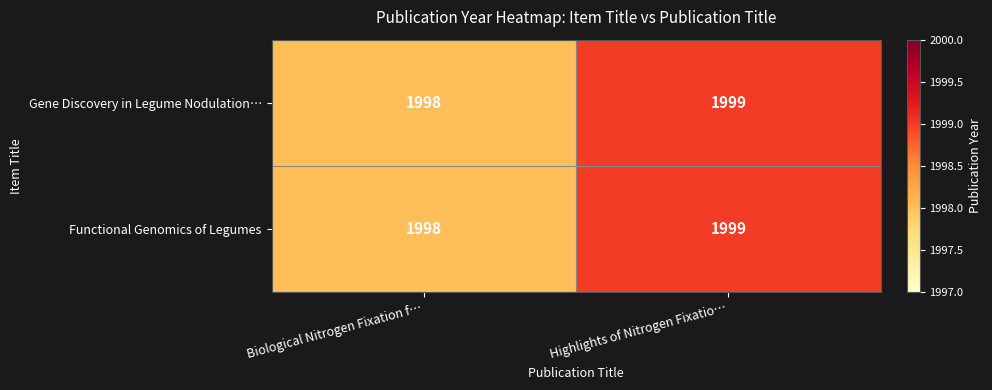

Where is Gene Discovery in Legume Nodulation… nearest to the value 1998?

Biological Nitrogen Fixation f…